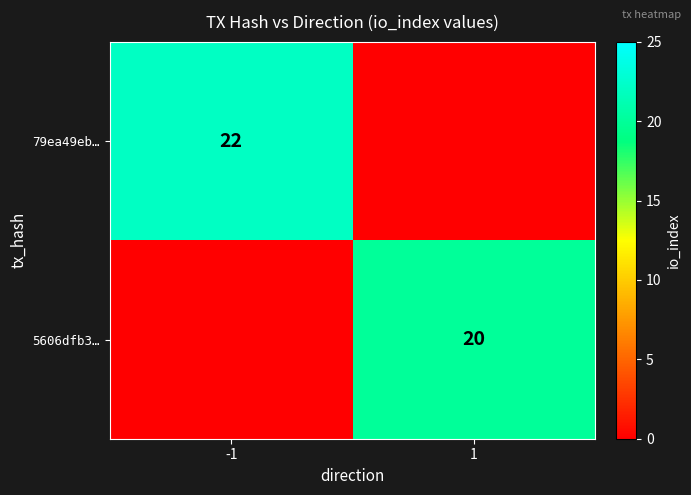

What is the total value across all series at -1?

22